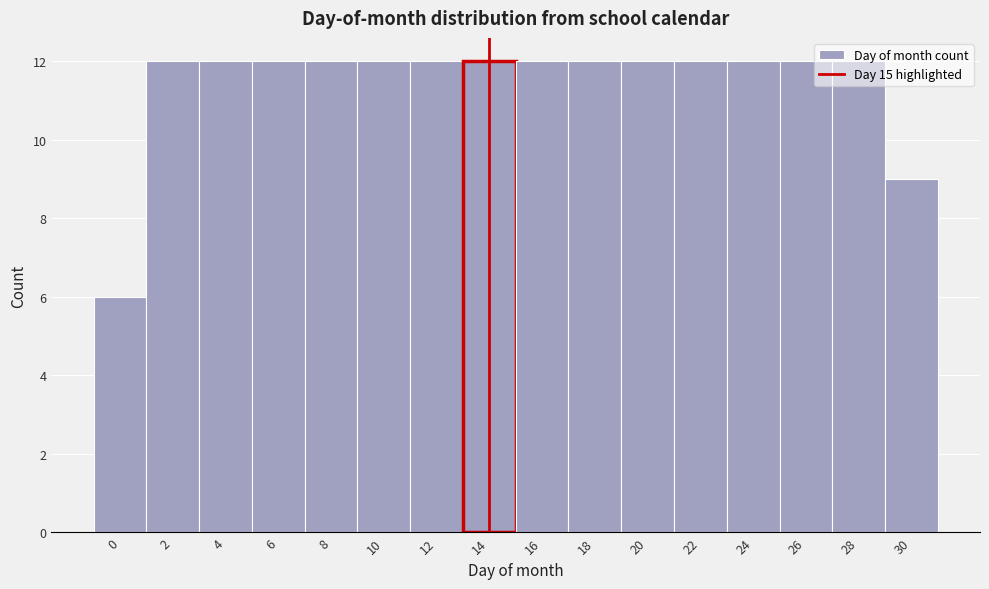

What is the average value?

11